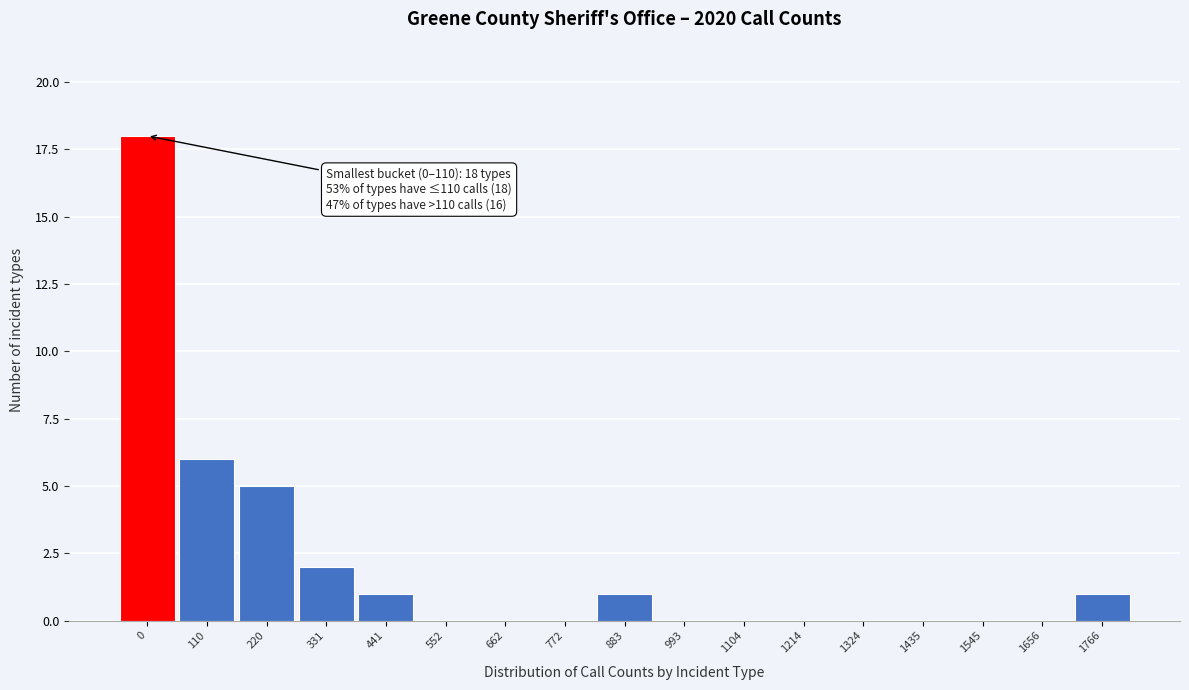

Reading right to left, list all the values displayed in this chart.

1766=1	1656=0	1545=0	1435=0	1324=0	1214=0	1104=0	993=0	883=1	772=0	662=0	552=0	441=1	331=2	220=5	110=6	0=18